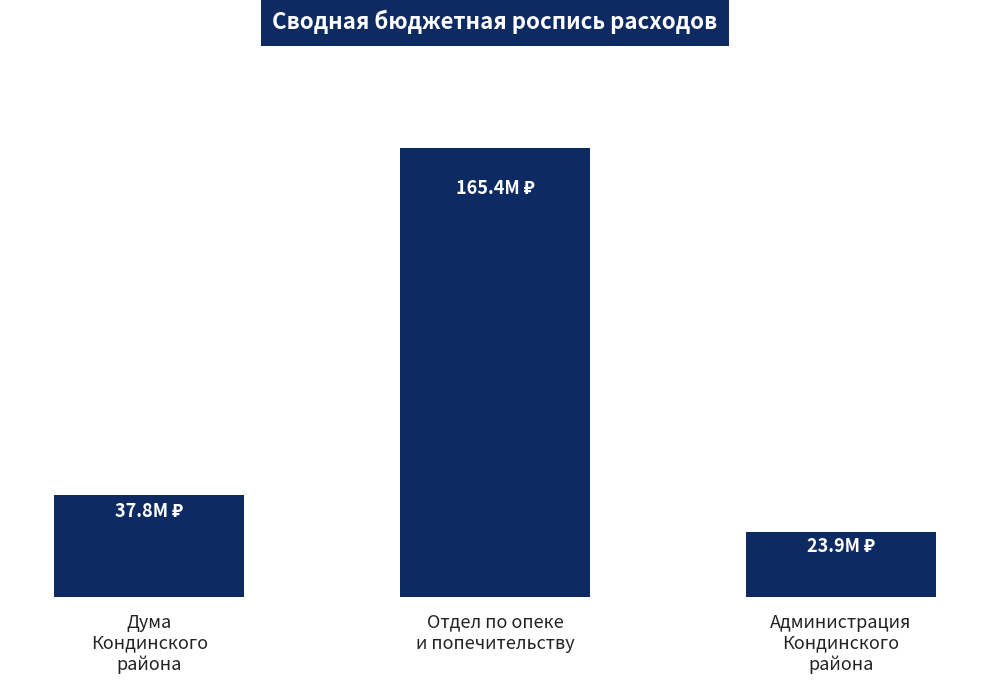

Reading left to right, what are all the values shown in this chart?

Дума
Кондинского
района=37757100.0	Отдел по опеке
и попечительству=165385900.0	Администрация
Кондинского
района=23899387.3